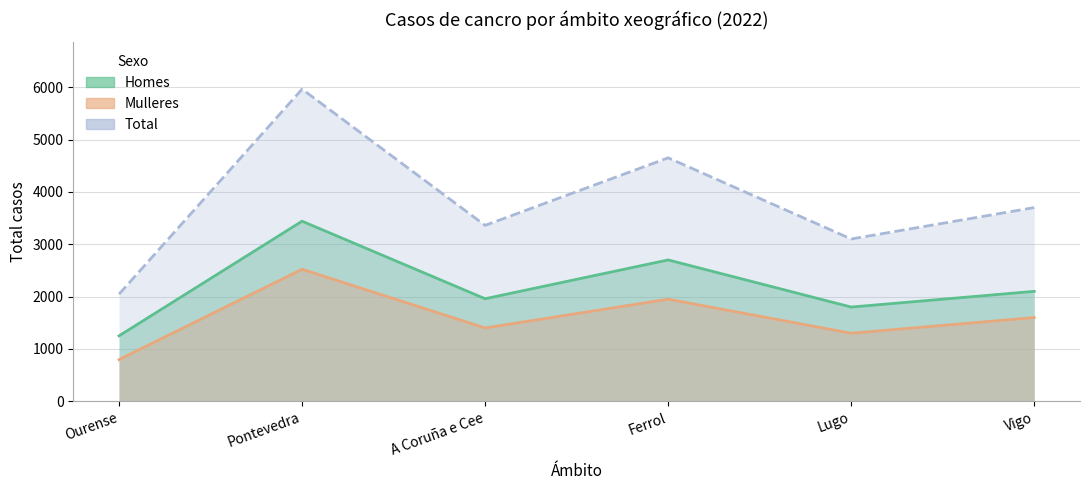

What is the spread (max minus min) of values at Lugo?

1800